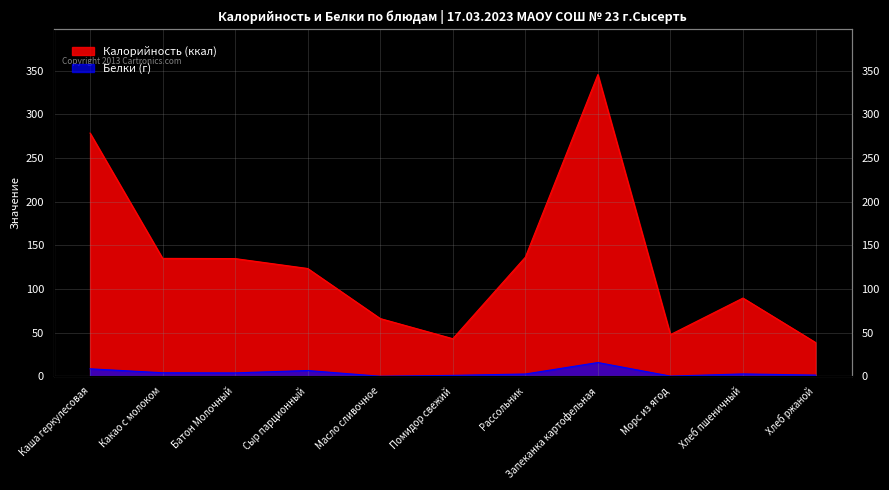

True or false: Калорийность and Белки intersect in this chart.

False